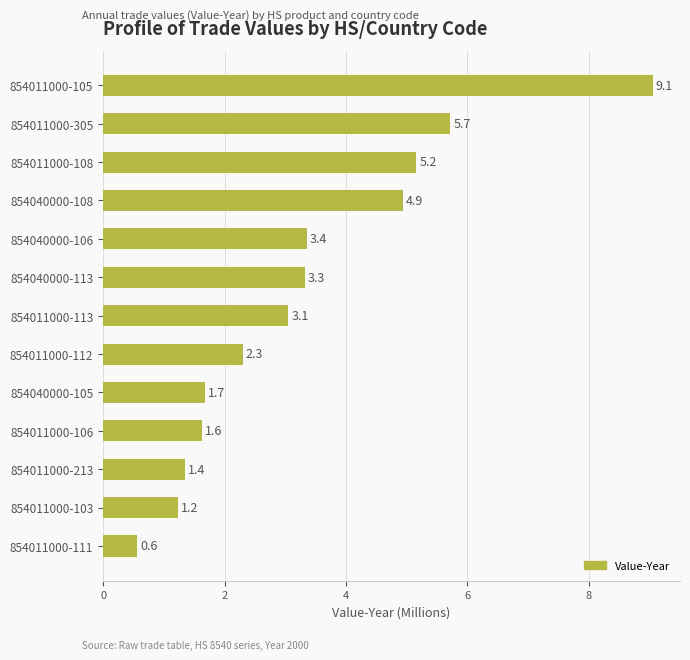

How many series are shown in this chart?

1